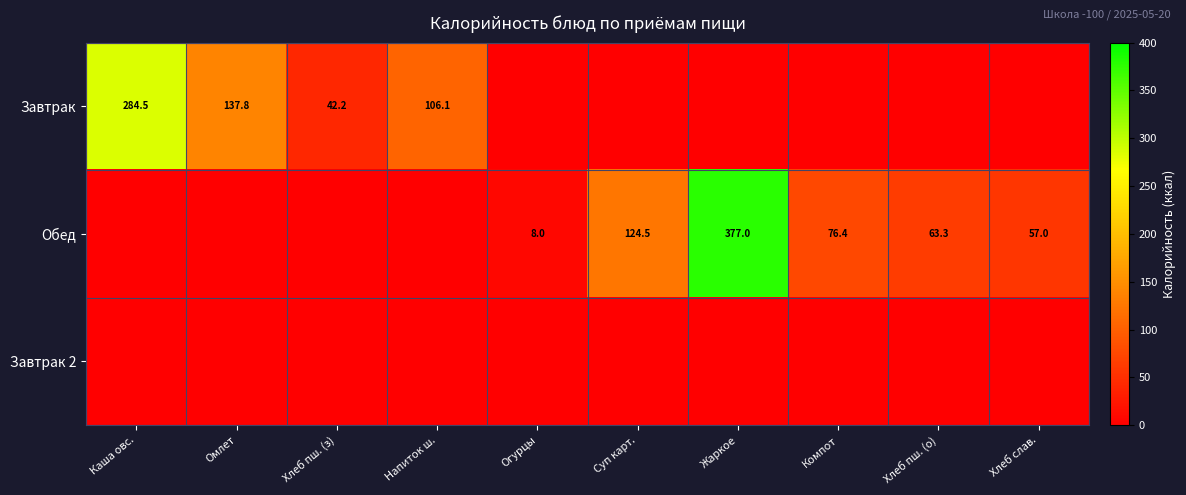

What is the sum of the Обед values at Жаркое and Хлеб пш. (о)?

440.3